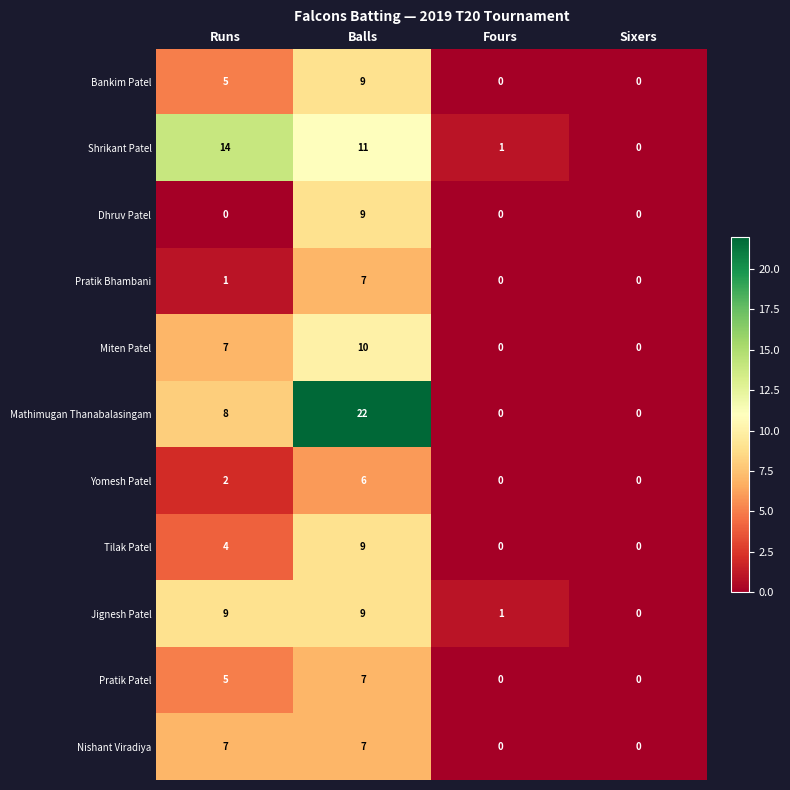

What is the total value across all series at Runs?

62